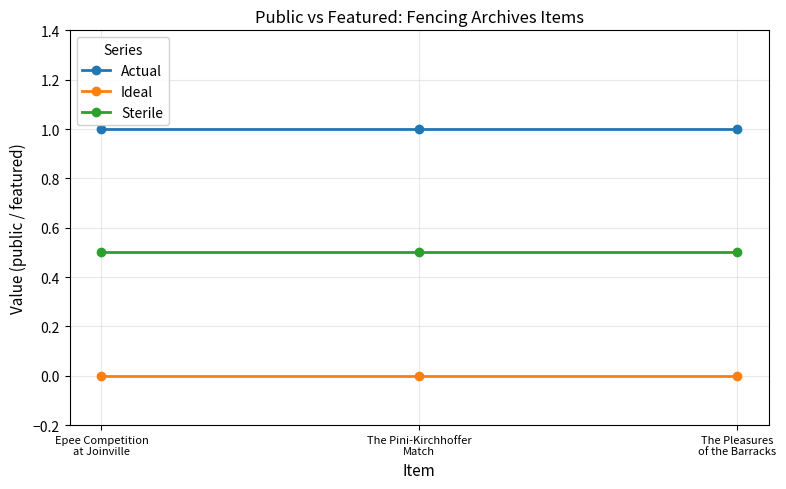

What is the sum of the Actual values at Epee Competition
at Joinville and The Pleasures
of the Barracks?

2.0